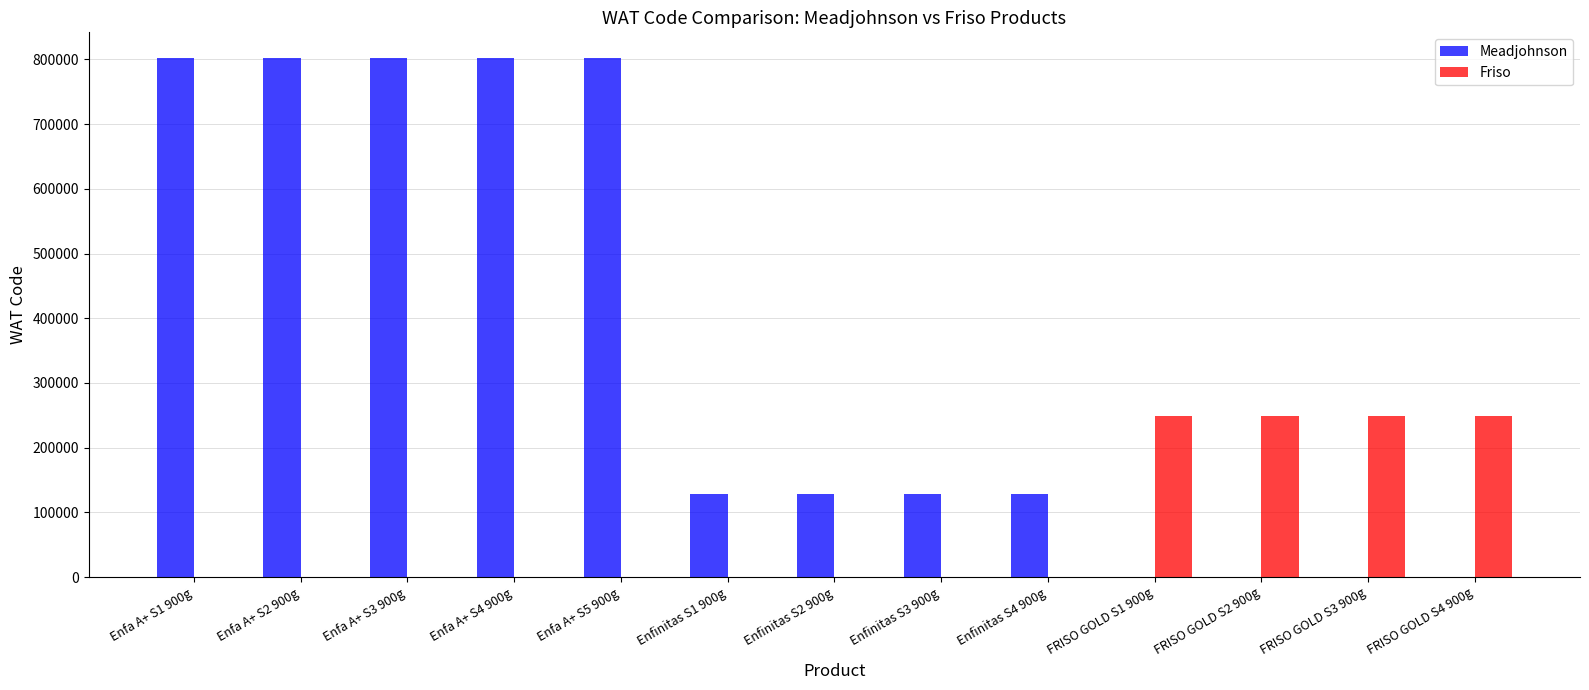

True or false: Friso has a value of 153871 at FRISO GOLD S4 900g.

False